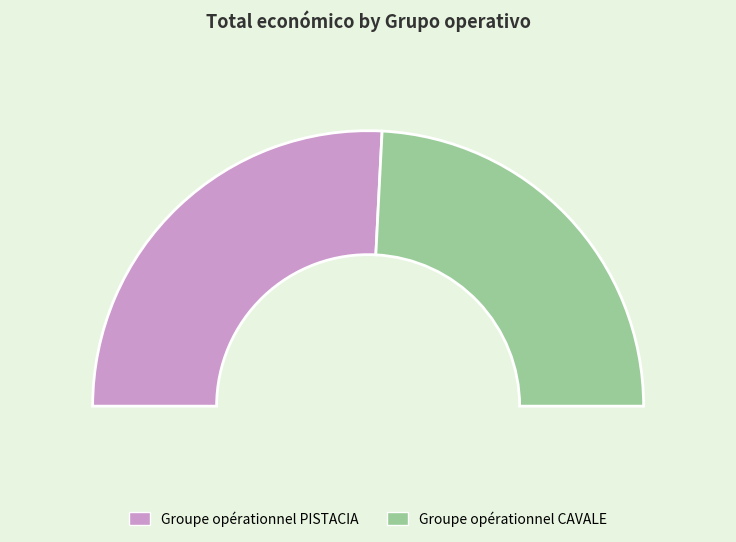

The Groupe opérationnel CAVALE slice represents 48% of the pie. True or false?

True